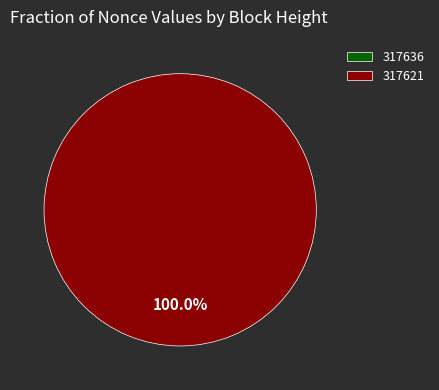

Which has a higher value, 317621 or 317636?

317621